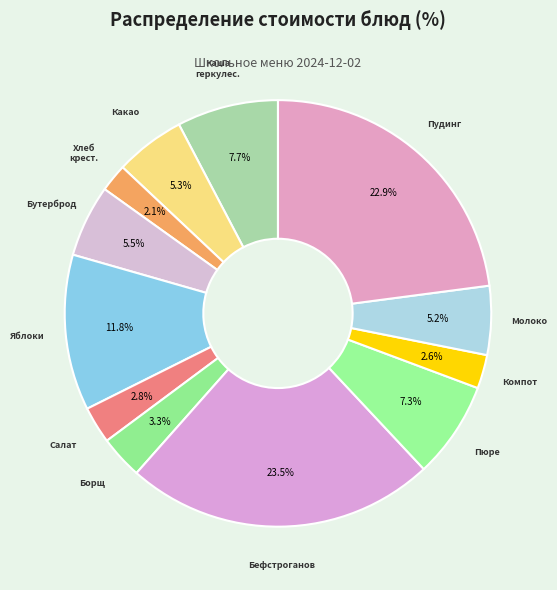

How many slices are in this pie chart?

12